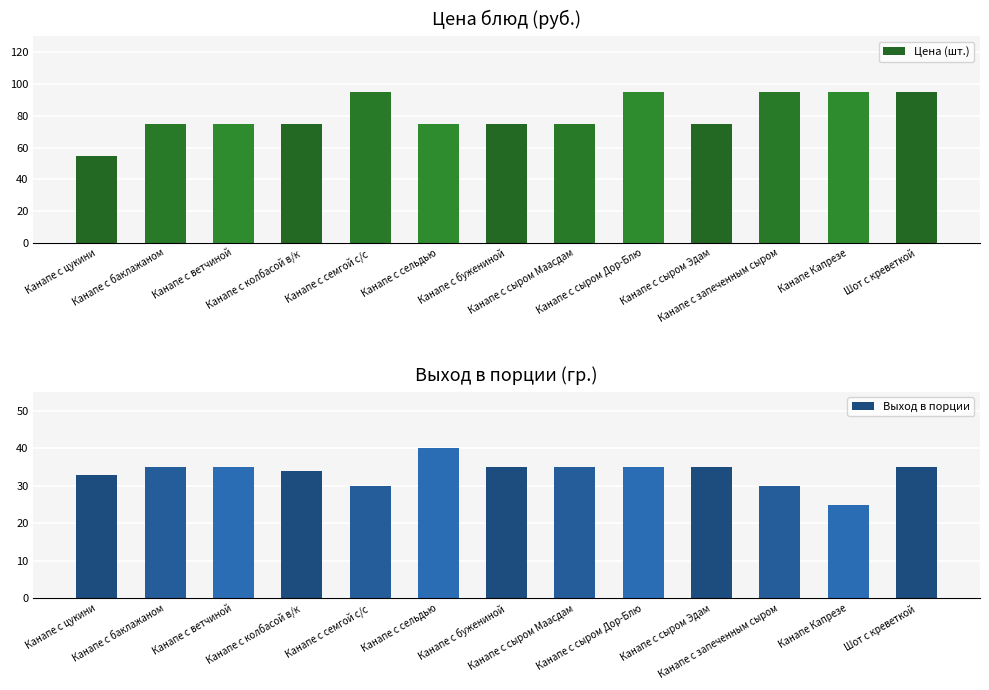

List the series in order of their peak value, lowest first.

Выход в порции, Цена (шт.)